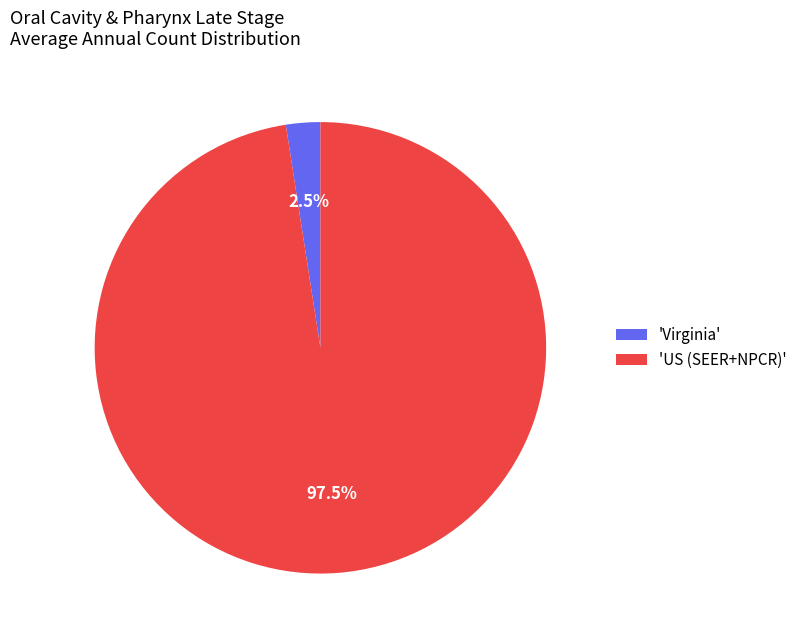

Rank the categories by value from lowest to highest.

'Virginia', 'US (SEER+NPCR)'